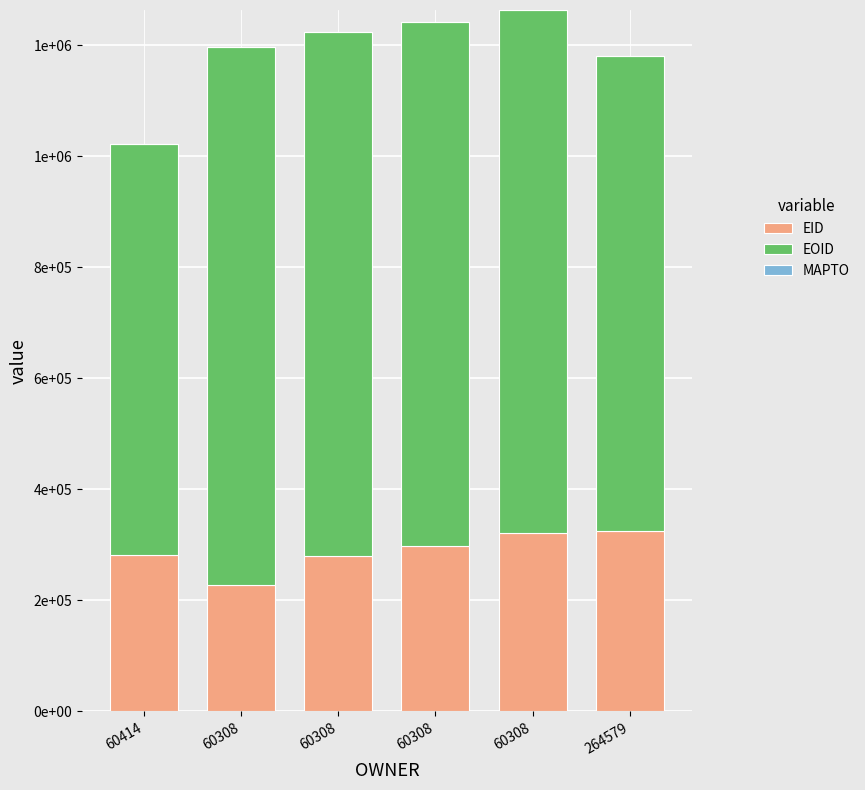

Does the chart contain stacked bars?

Yes